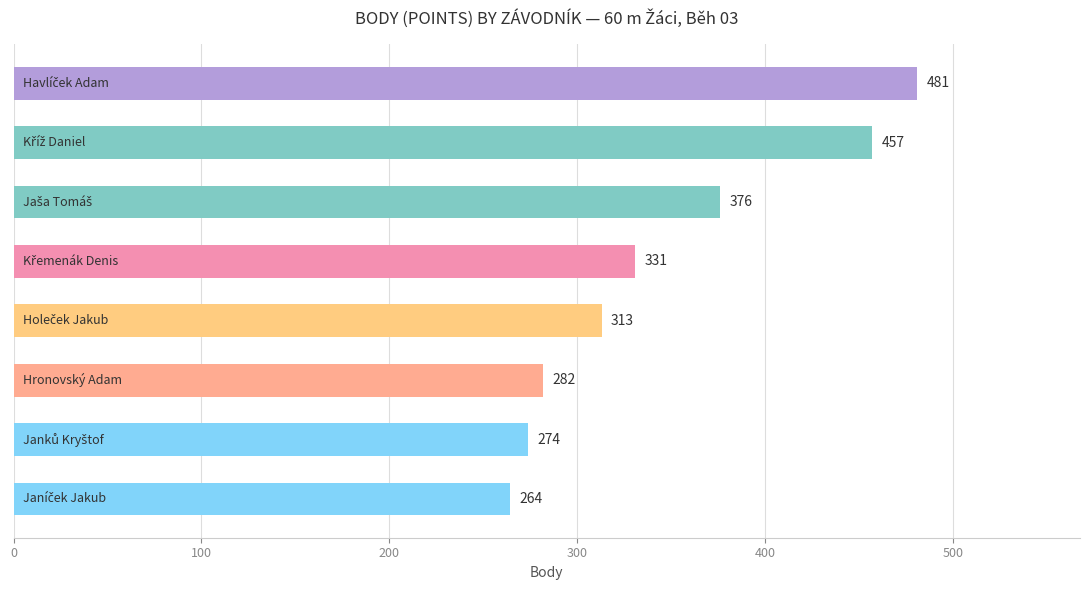

What is the value of the 3rd bar from the top?

376